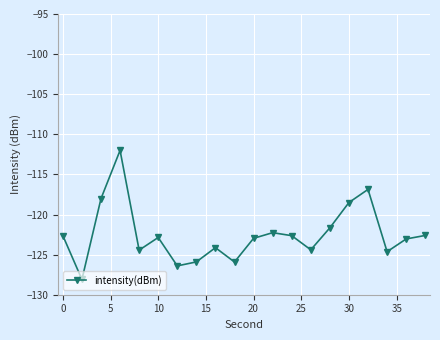

What is the sum of all values?

-2450.0